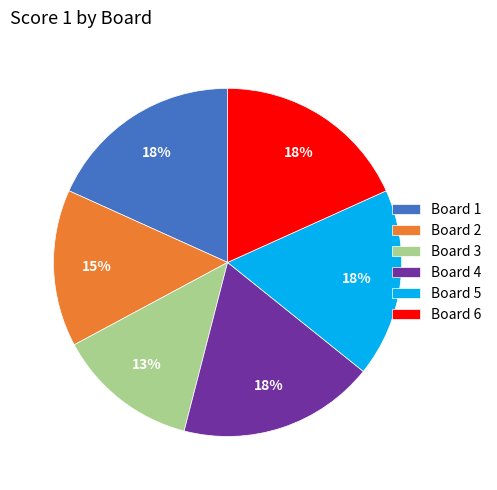

The Board 5 slice represents 12% of the pie. True or false?

False